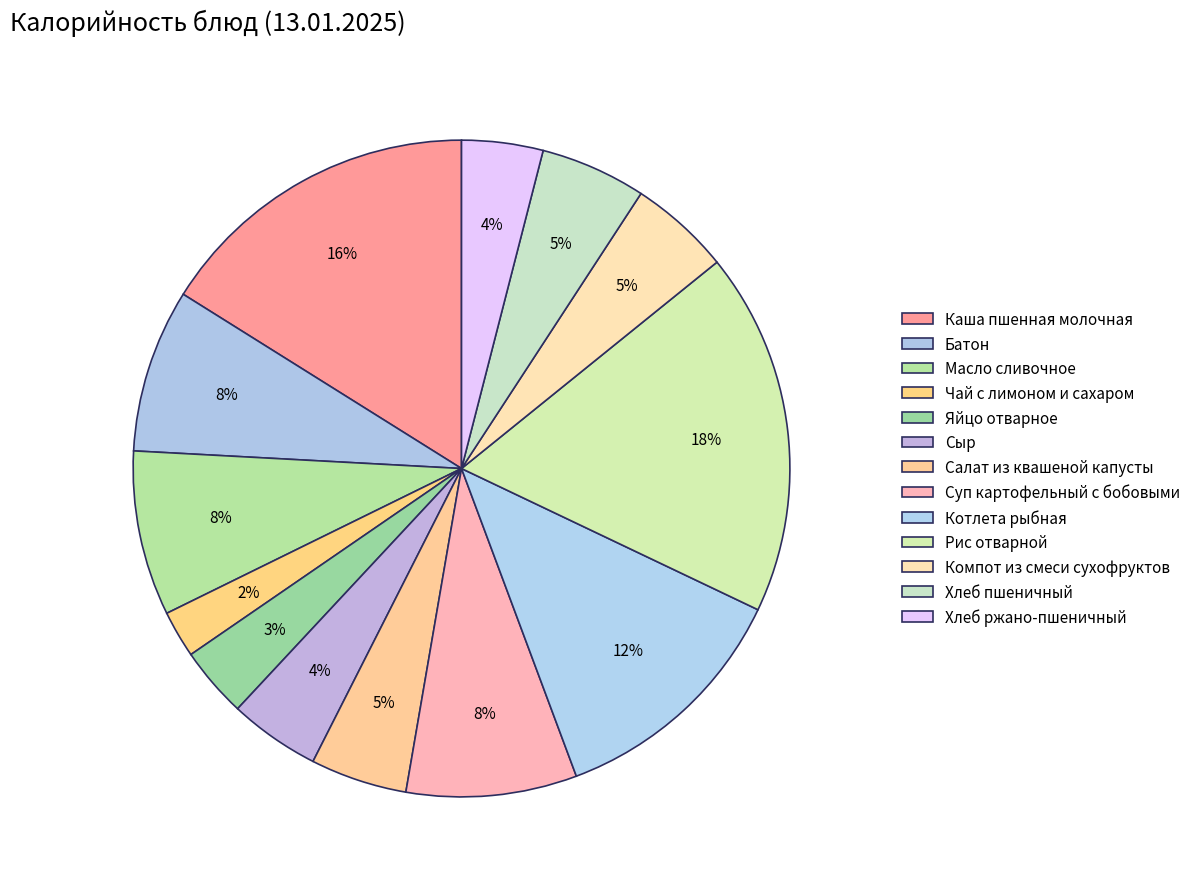

Count the number of slices in the pie.

13